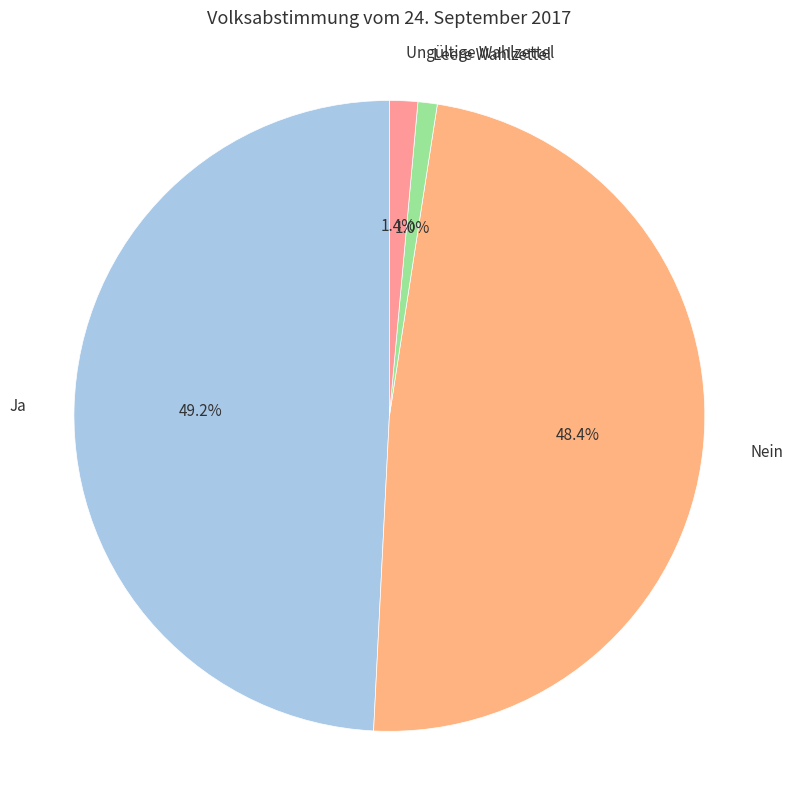

Does Nein account for over 50% of the chart?

No